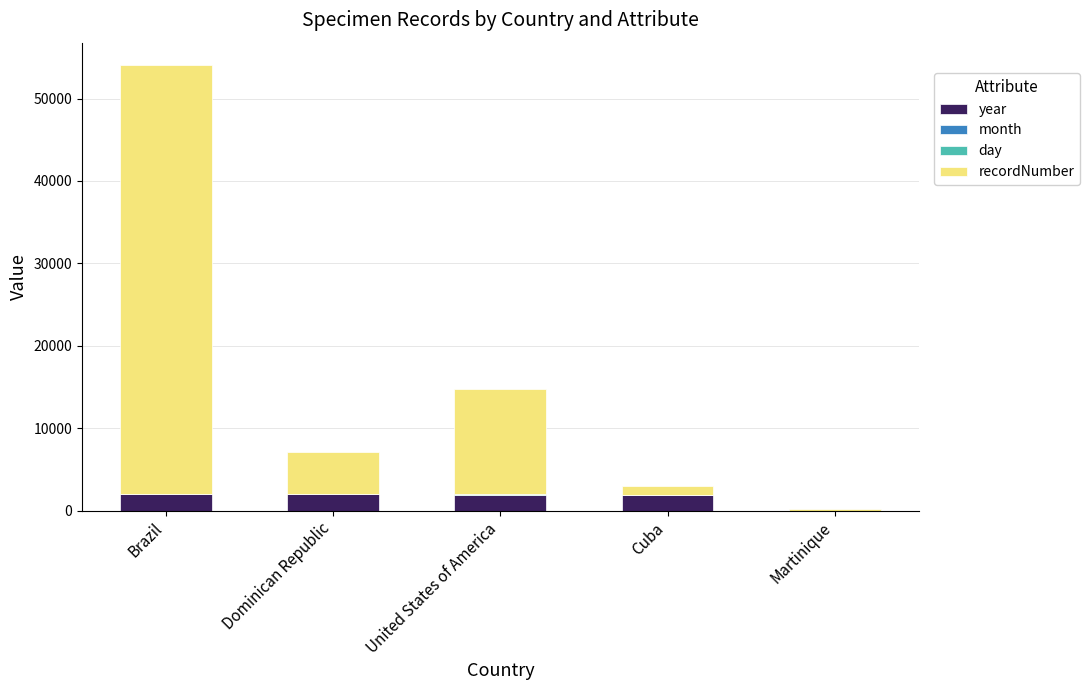

The value of year at Martinique is 0. True or false?

True